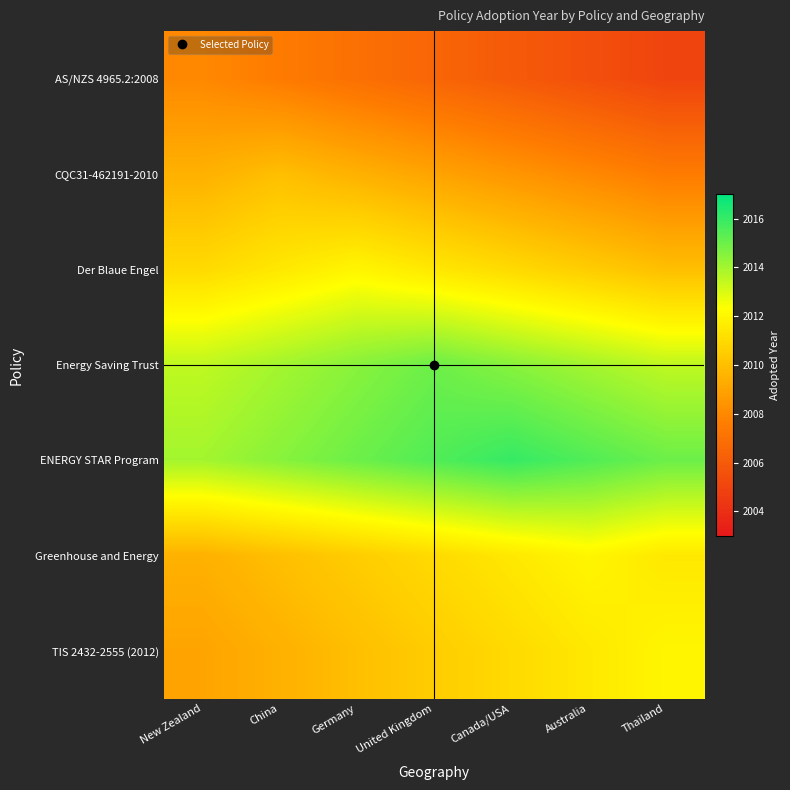

Rank the series at Australia from highest to lowest value.

ENERGY STAR Program, Energy Saving Trust, Greenhouse and Energy, TIS 2432-2555 (2012), Der Blaue Engel, CQC31-462191-2010, AS/NZS 4965.2:2008